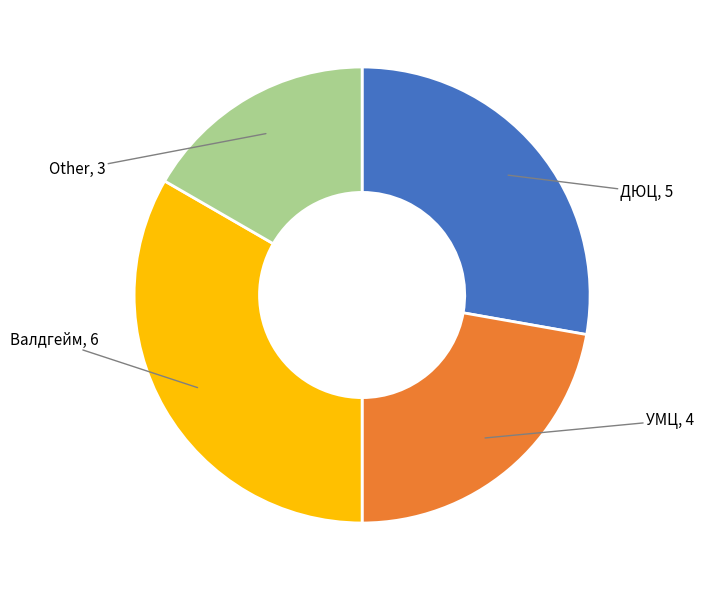

Does any single category account for the majority?

No